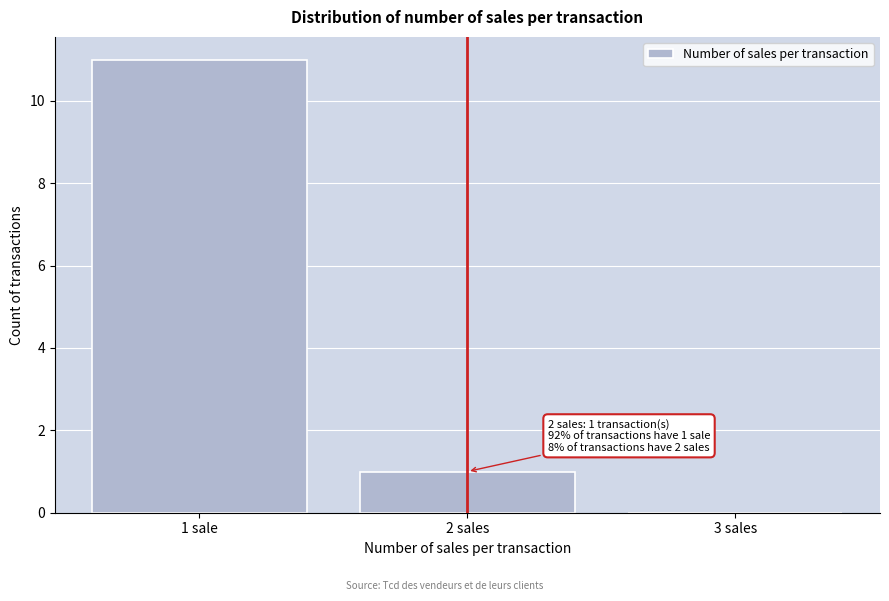

Reading left to right, transcribe all the data shown in this chart.

1 sale=11	2 sales=1	3 sales=0